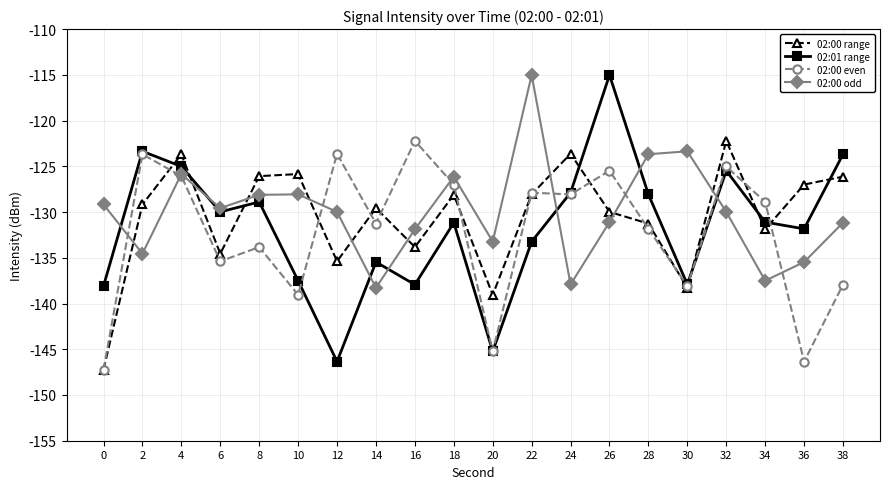

True or false: 02:00 odd has more than 1 points higher than both neighbors.

True